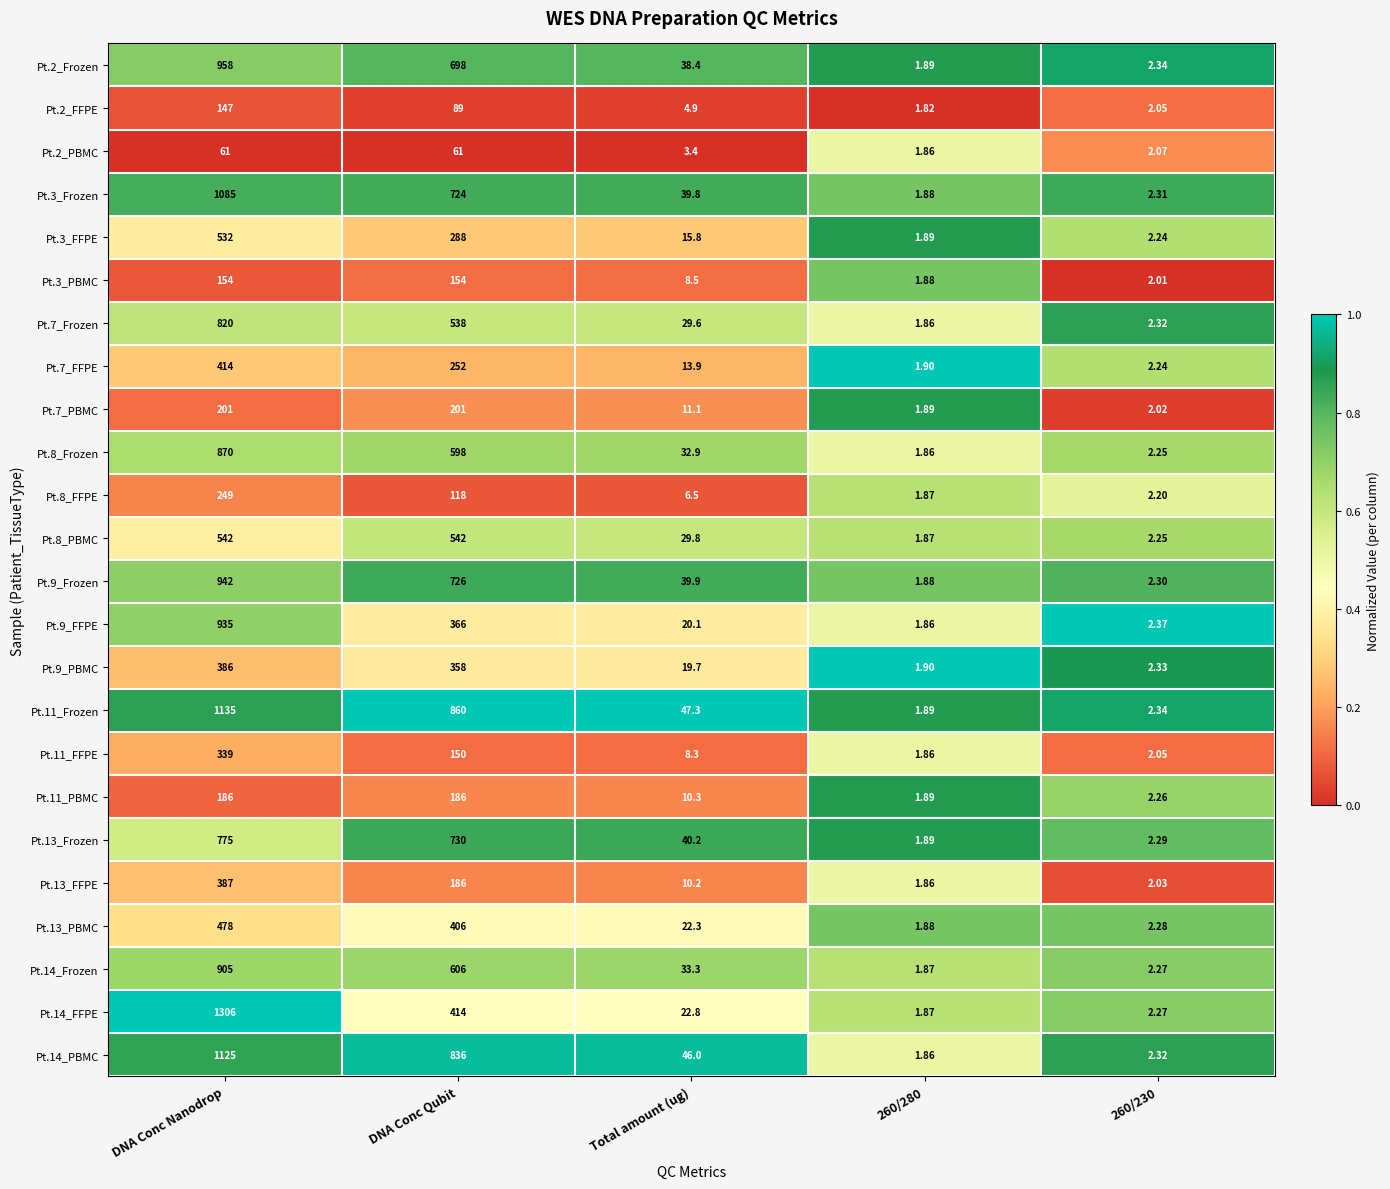

Which series has the largest total across all categories?

Pt.11_Frozen